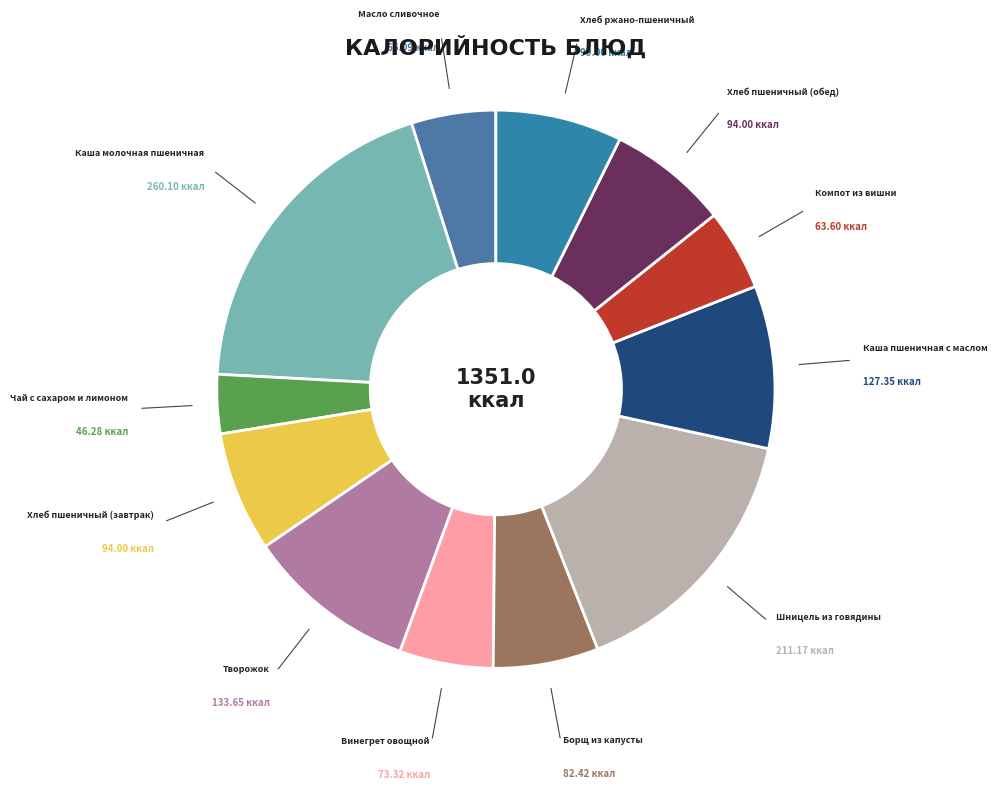

Count the number of slices in the pie.

12